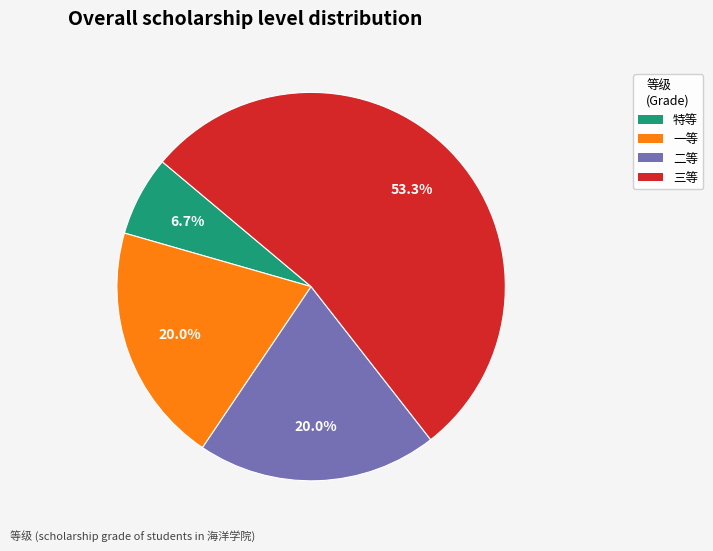

To the nearest percent, what portion does 二等 represent?

20%